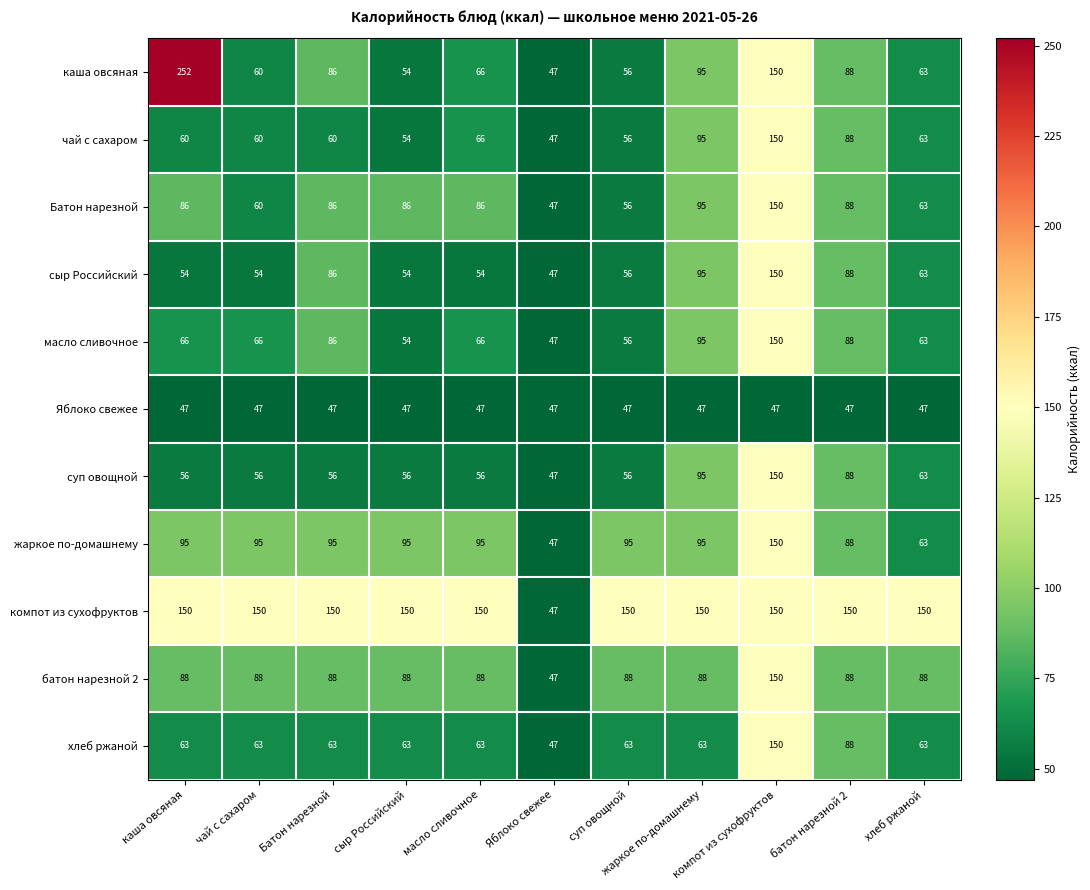

What is the maximum value shown in the chart?

252